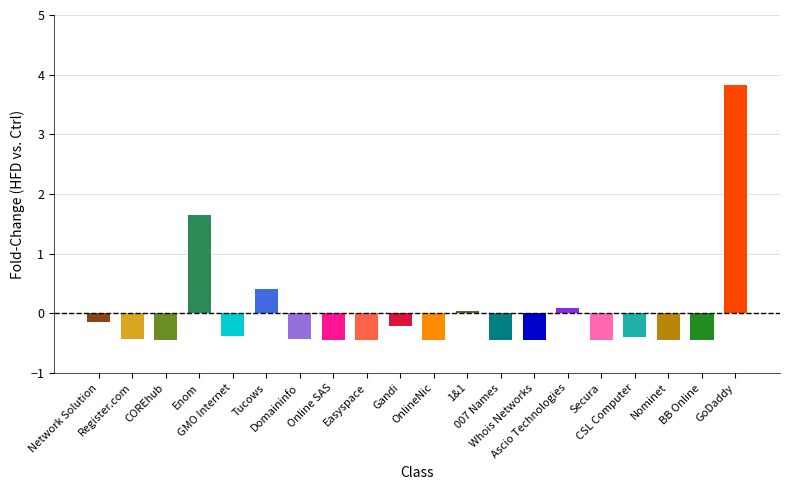

What is the greatest value displayed?

3.8